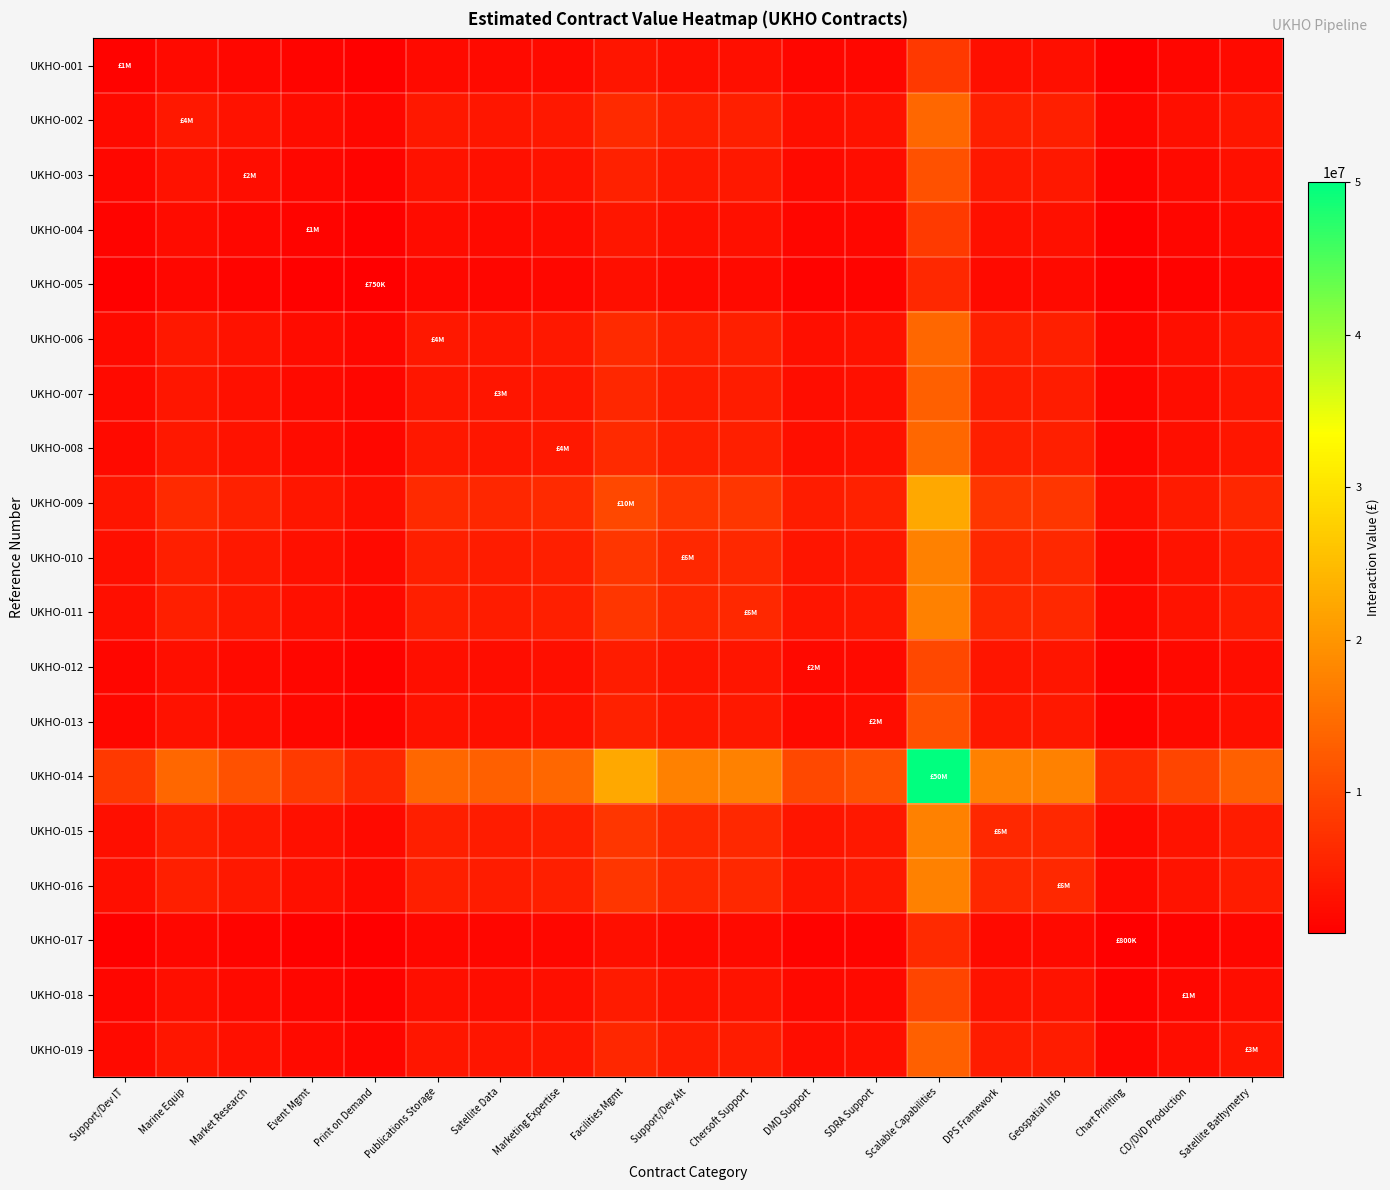

What is the minimum value shown in the chart?

750000.0